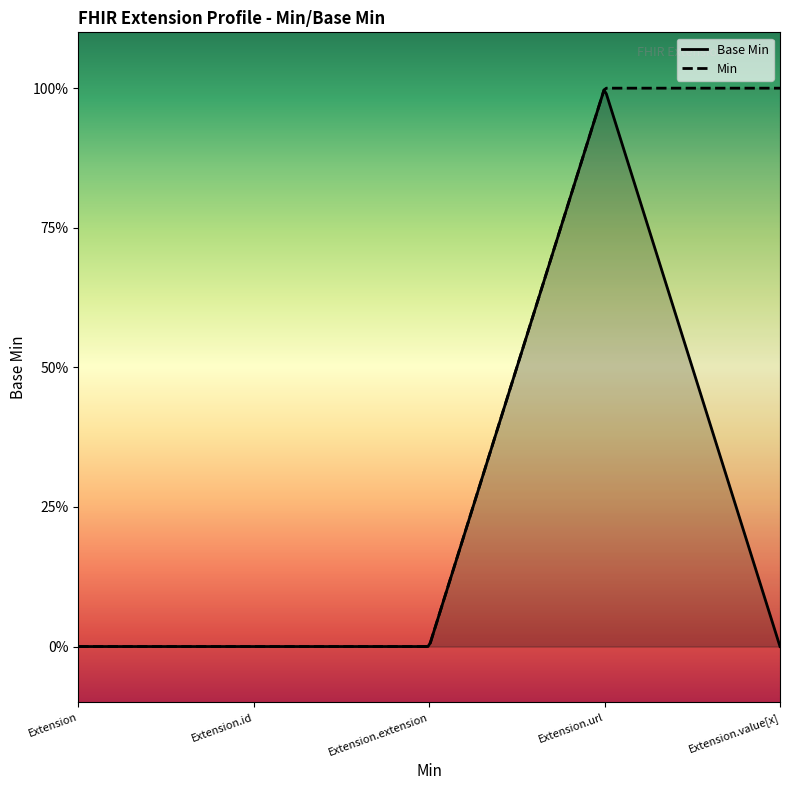

How many values are between 0 and 1?

5